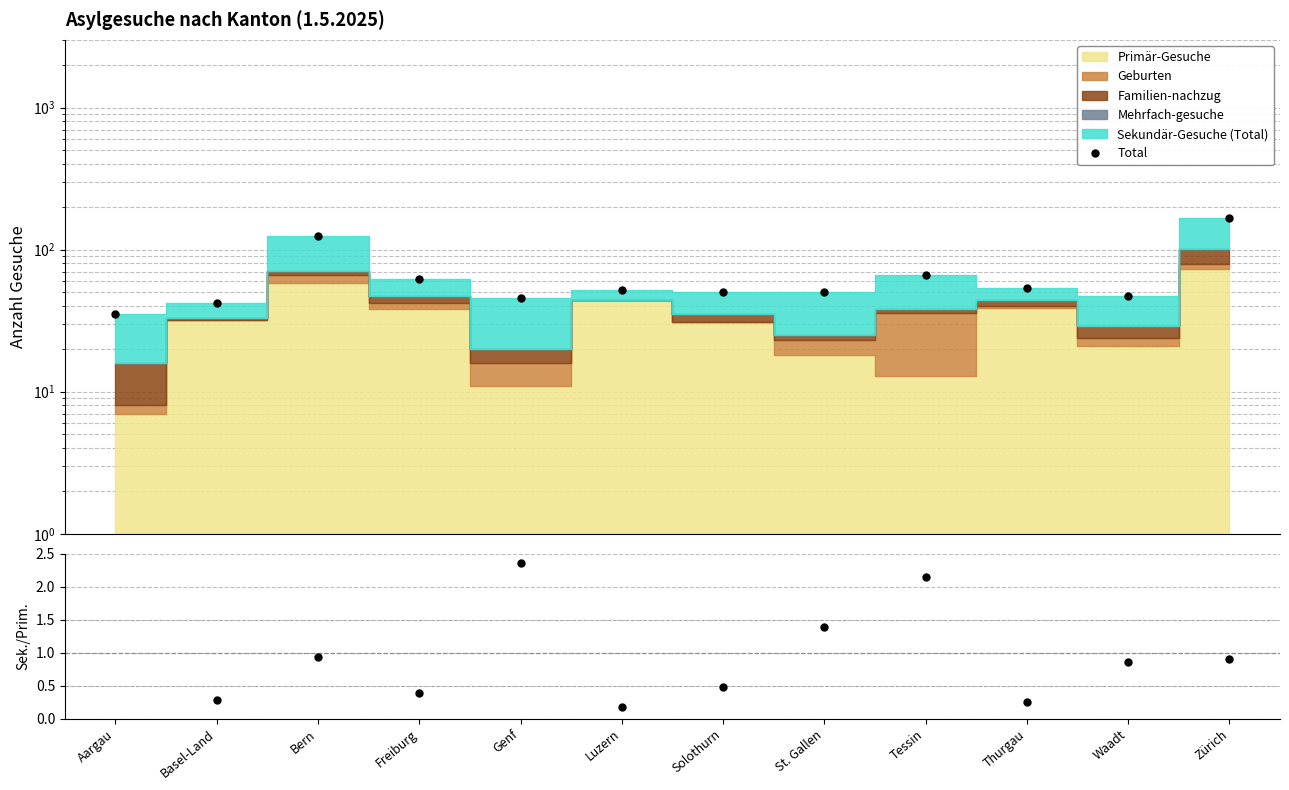

What is the difference between the maximum and minimum values in the Sekundär/Primär series?

2.5